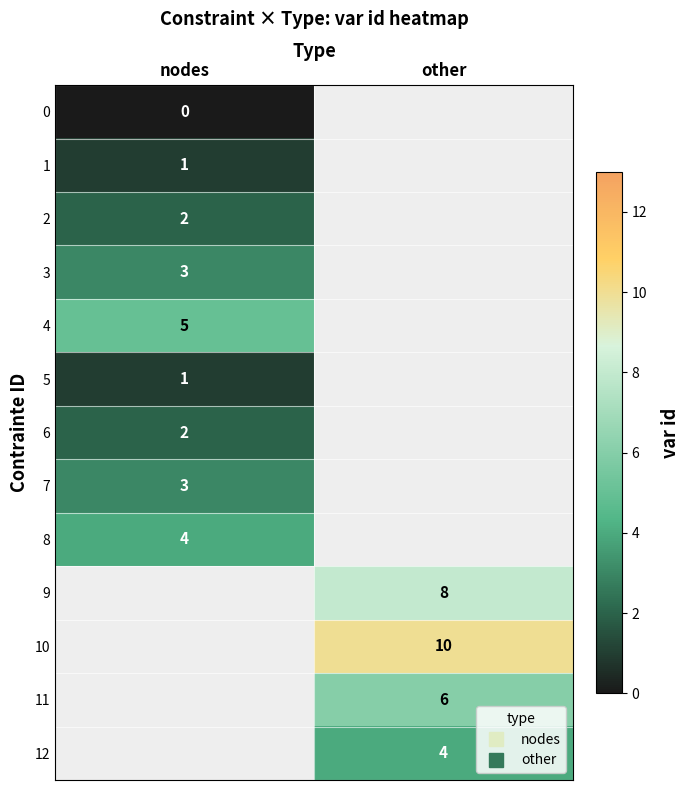

At which category does the chart reach its minimum across all series?

nodes